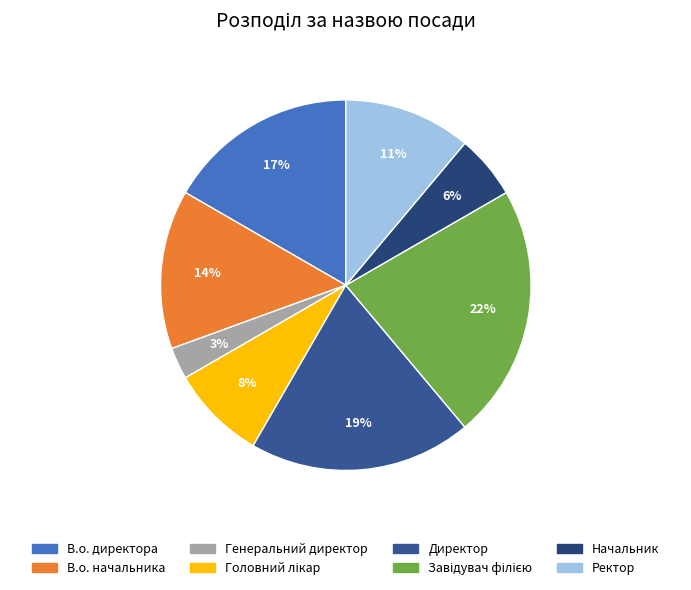

To the nearest percent, what percentage of the pie is Директор?

19%